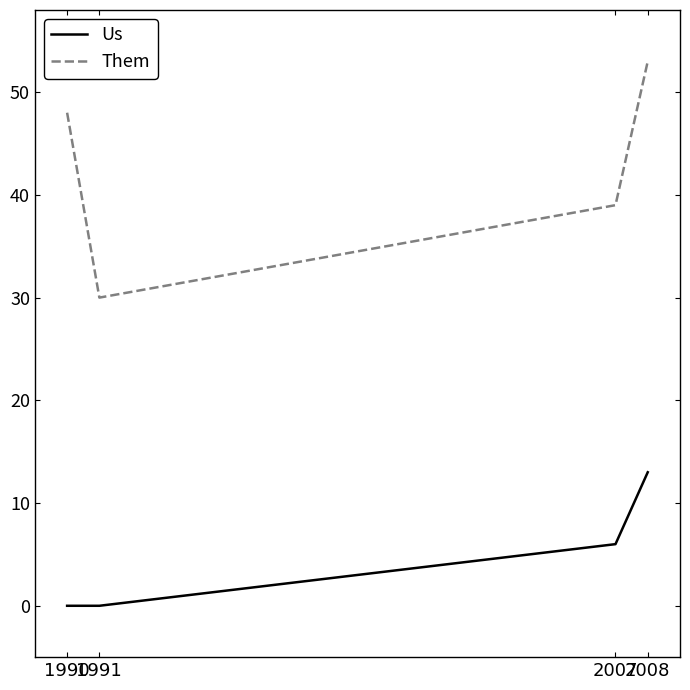

What is the spread (max minus min) of values at 2007?

33